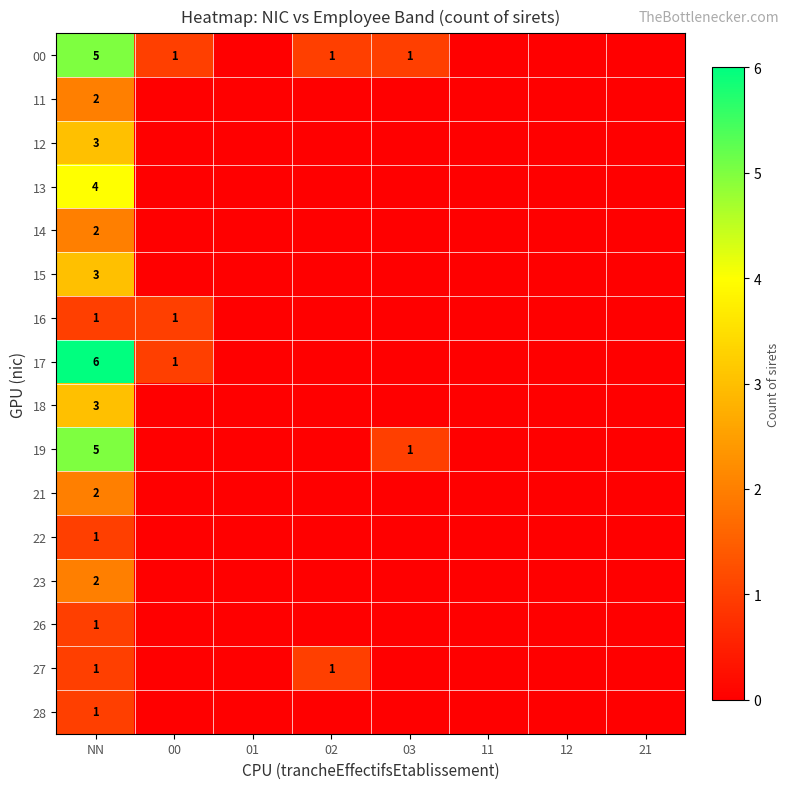

Is it true that 00 equals 0 at 03?

False